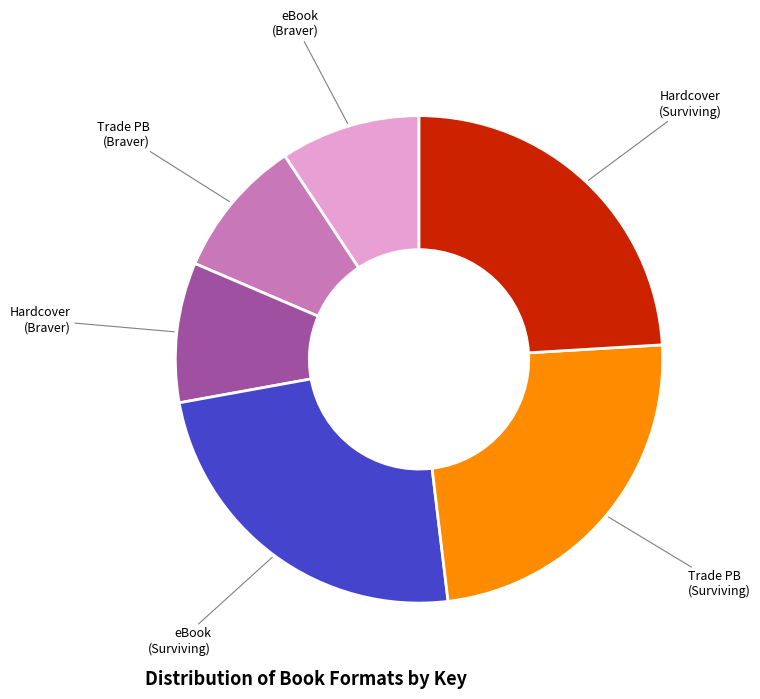

Is the sum of eBook (Braver) and eBook (Surviving) greater than half?

No